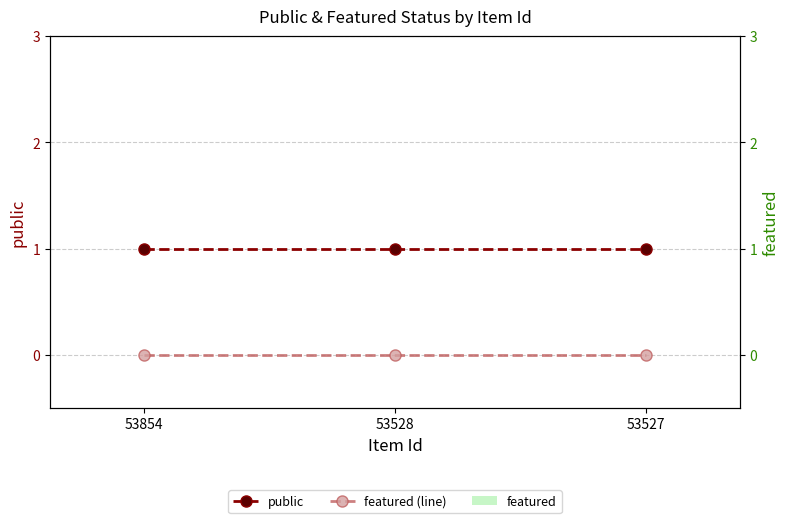

At which category is the sum across all series the highest?

53854